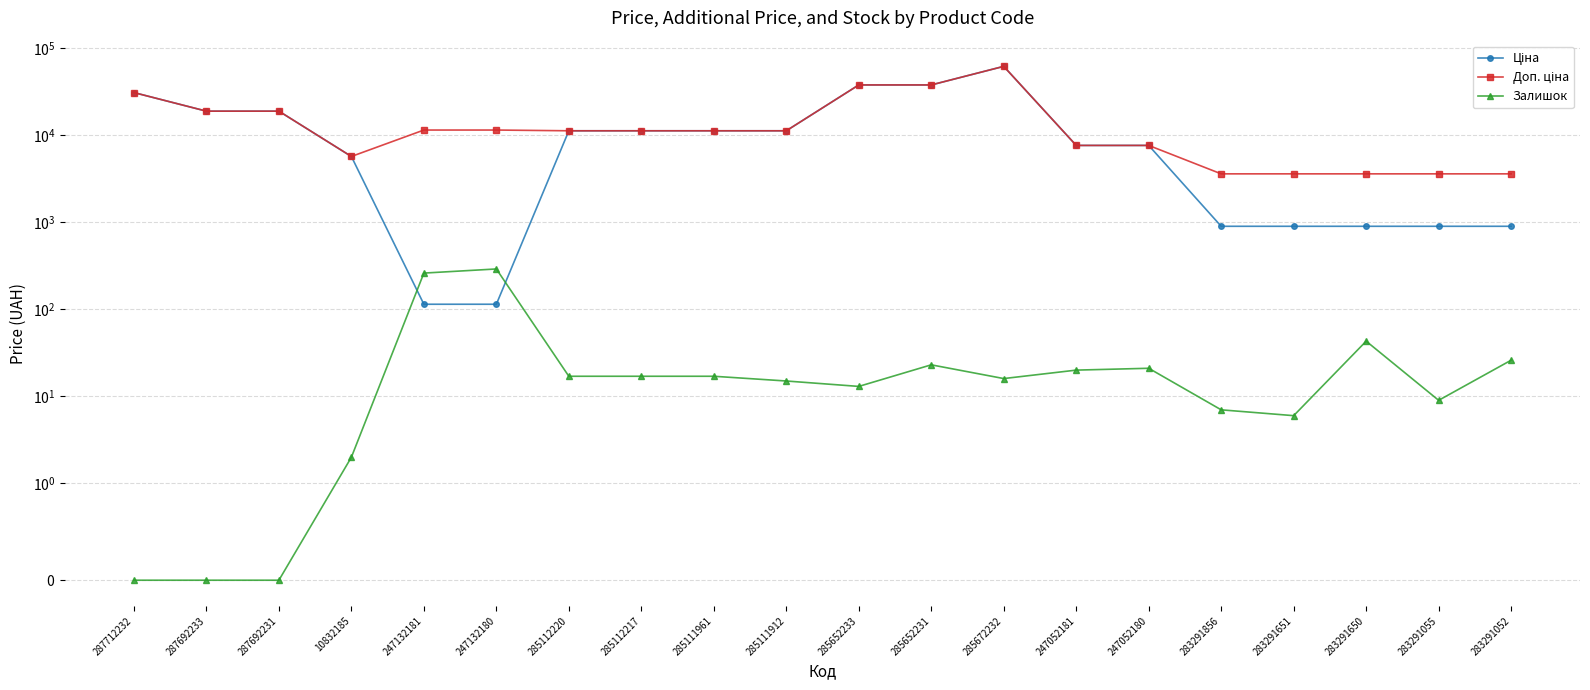

True or false: Залишок and Доп. ціна intersect in this chart.

False